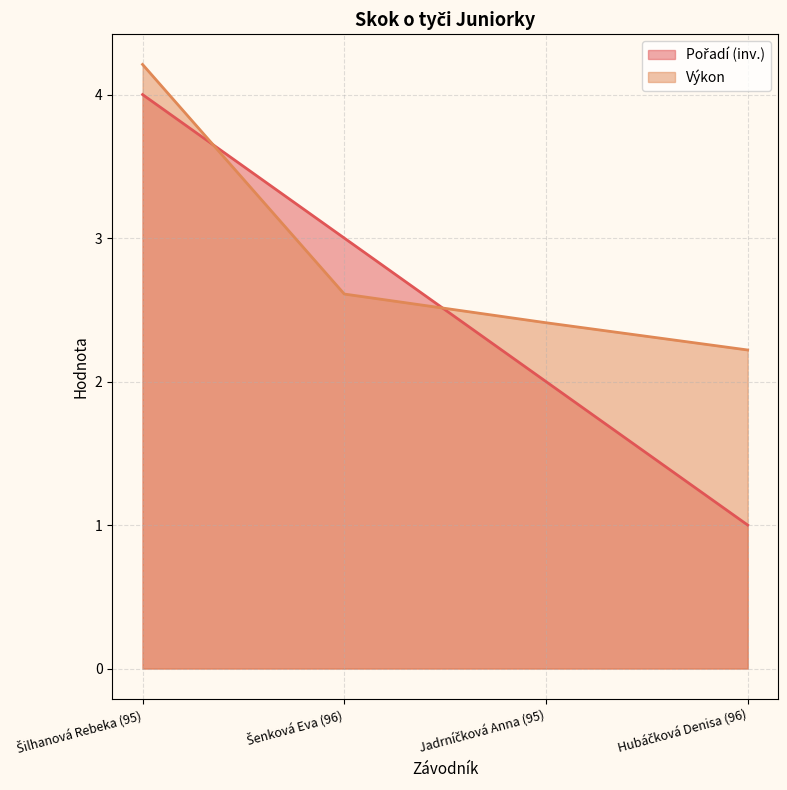

What are all the series names shown in the legend?

Pořadí, Výkon